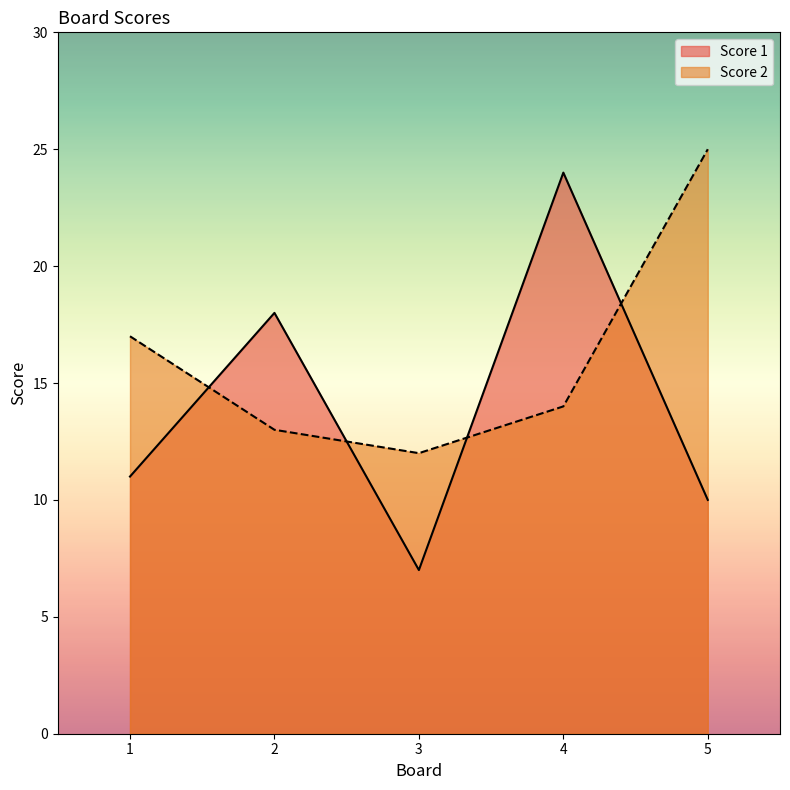

At which label does Score 2 first exceed 14?

1